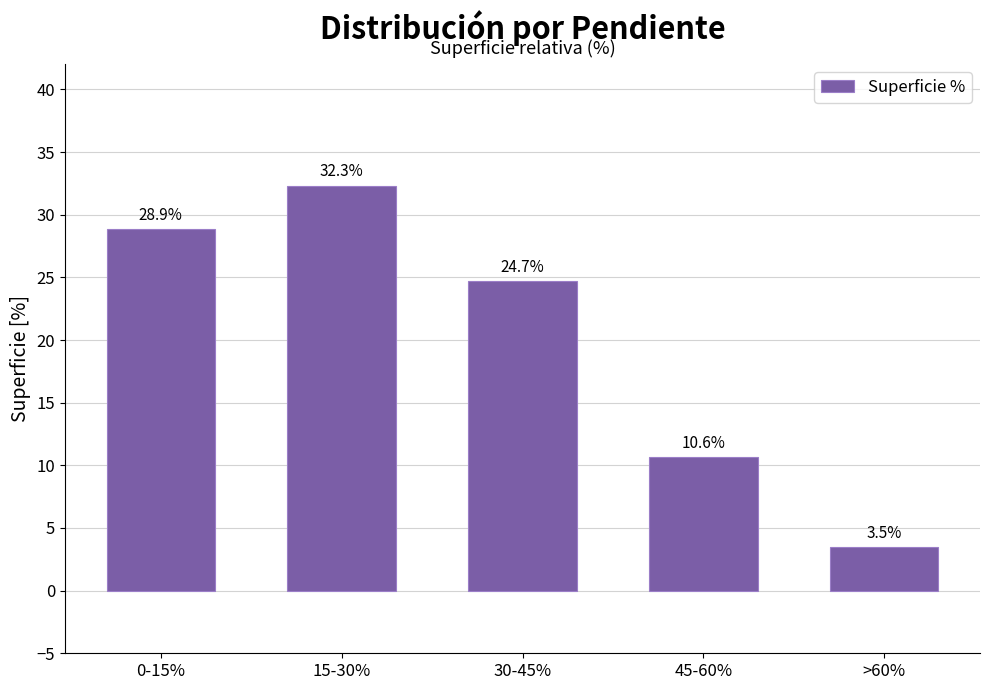

The chart shows a value of 49.5 at 0-15%. True or false?

False